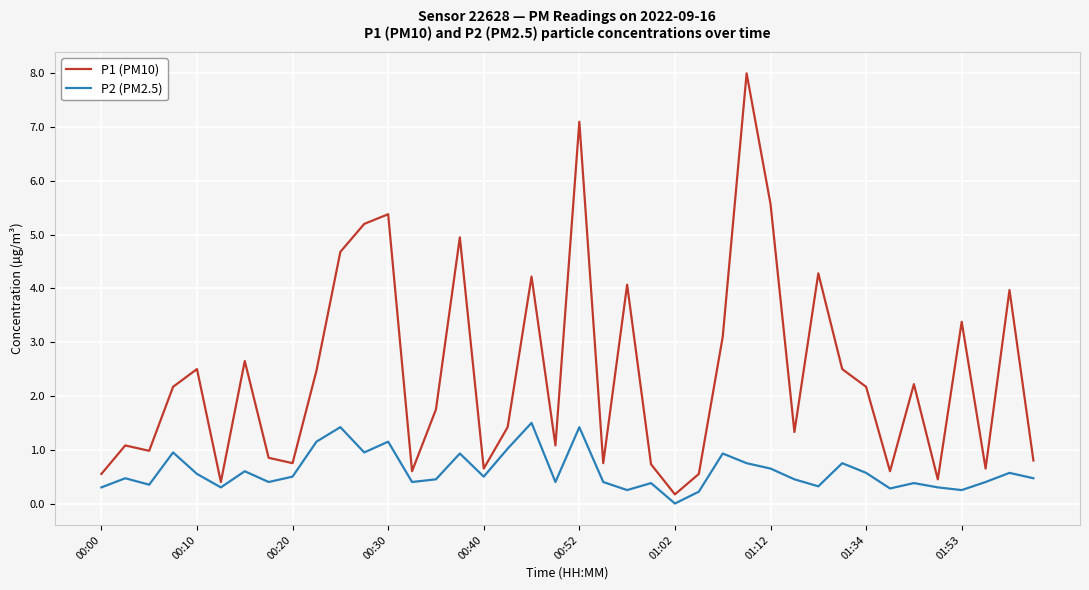

Which series has the largest total across all categories?

P1 (PM10)